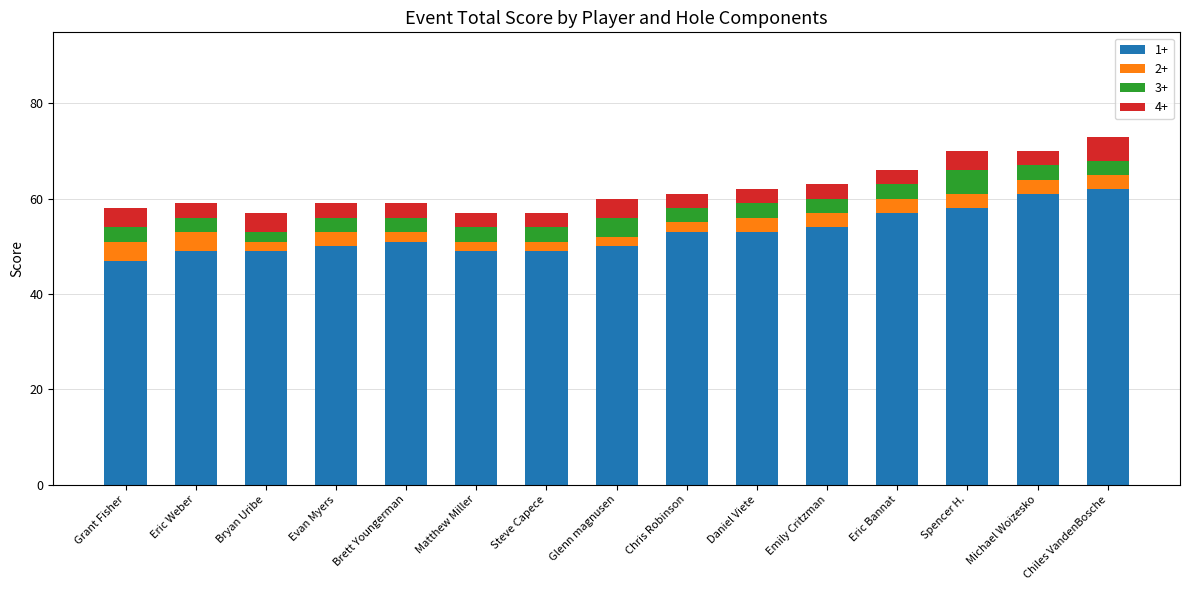

What is the maximum value for 1+?

62